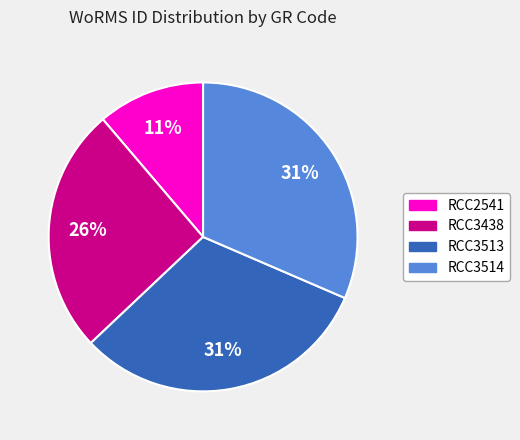

Is there any slice that represents more than half of the pie?

No